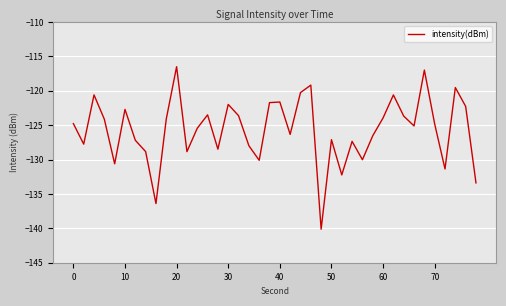

What is the sum of all values?

-5027.7